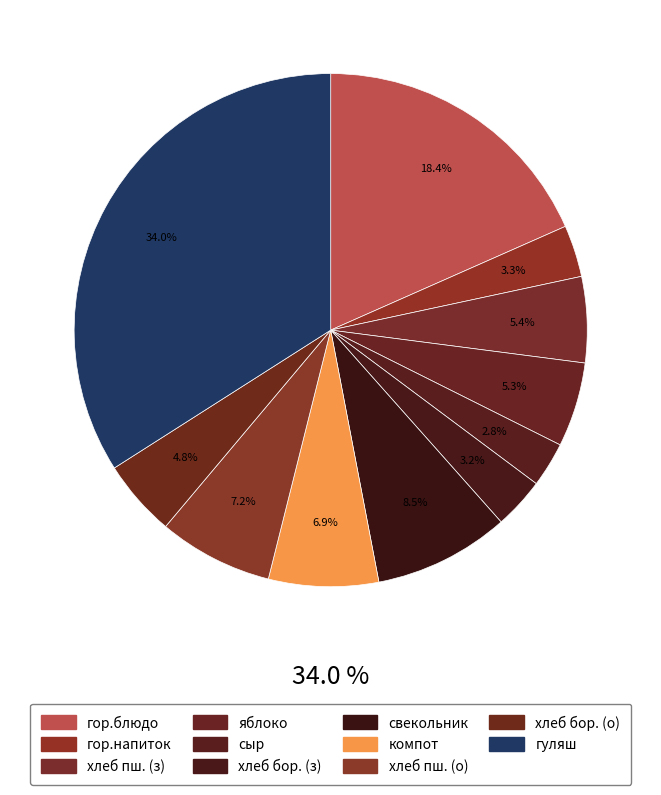

To the nearest percent, what percentage of the pie is гор.напиток?

3%